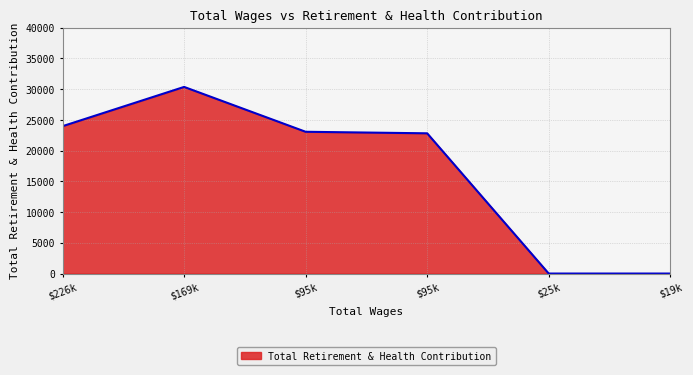

Where does the data first go above 23070?

$226k